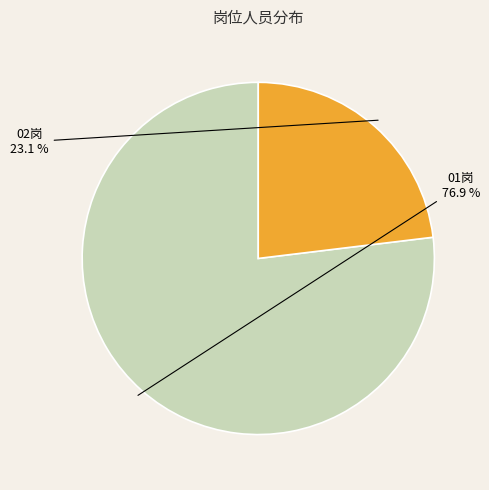

To the nearest percent, what is the average slice percentage?

50%